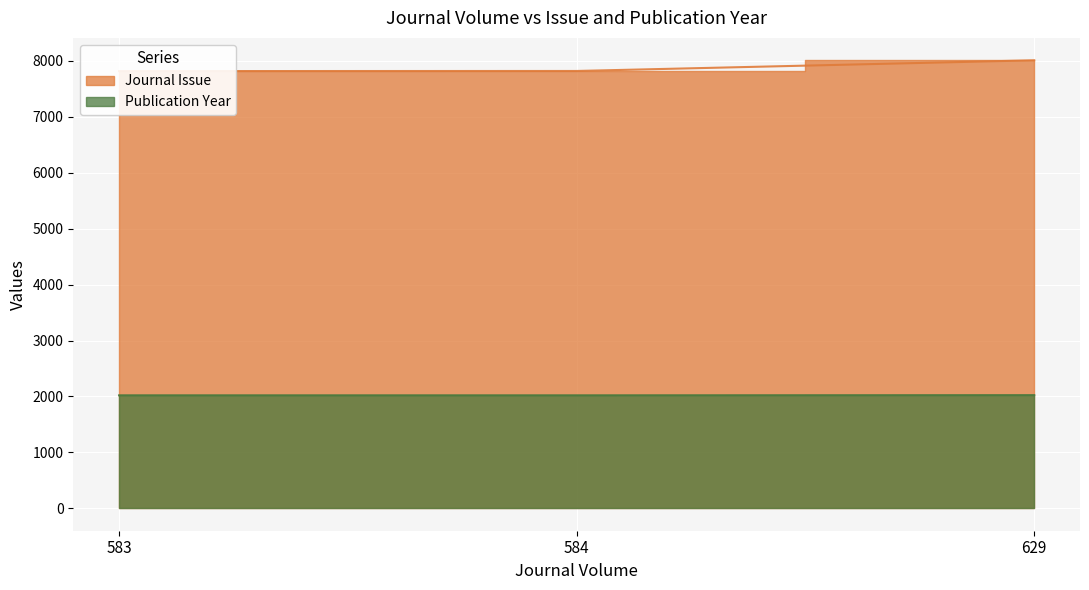

Is it true that Publication Year equals 2024 at 629?

True